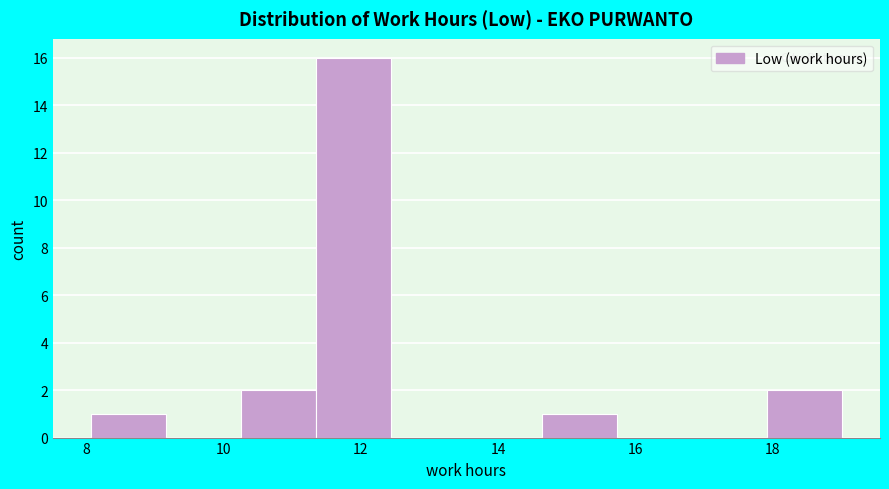

How tall is the bar that spans 14.6 to 15.8 on the x-axis? Neither the bar edges nor the heights are printed on the chart, so give them approximately, as read against the axes.

1